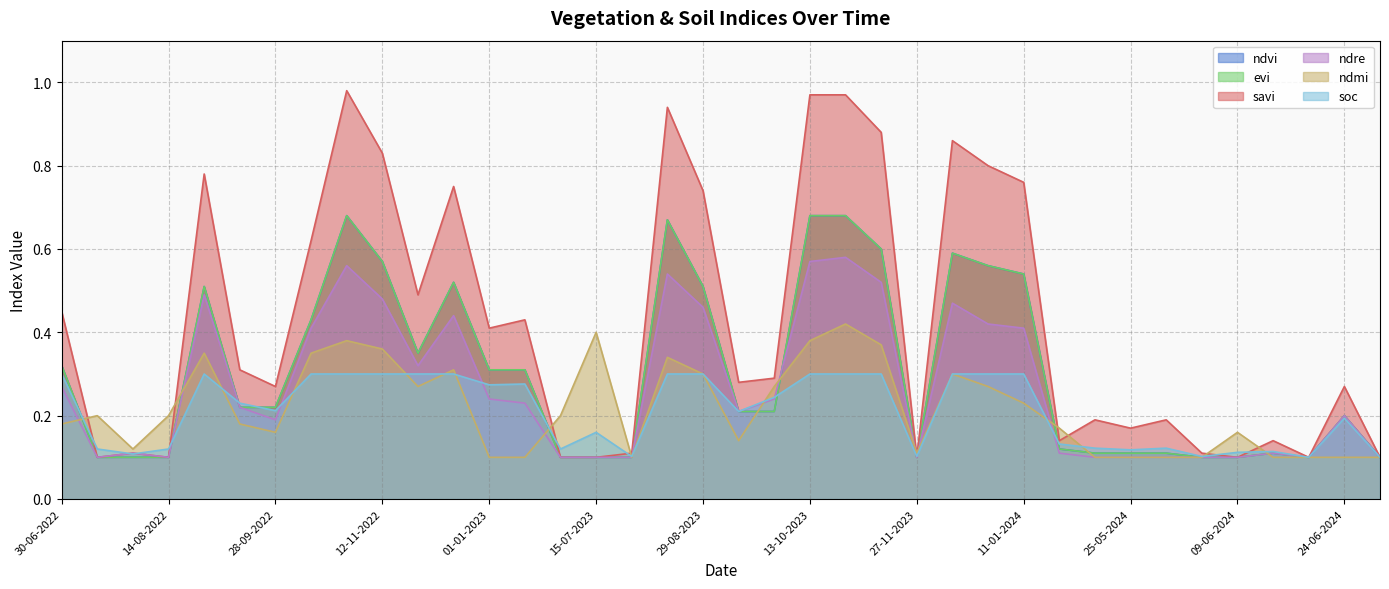

How many categories are shown in the chart?

38